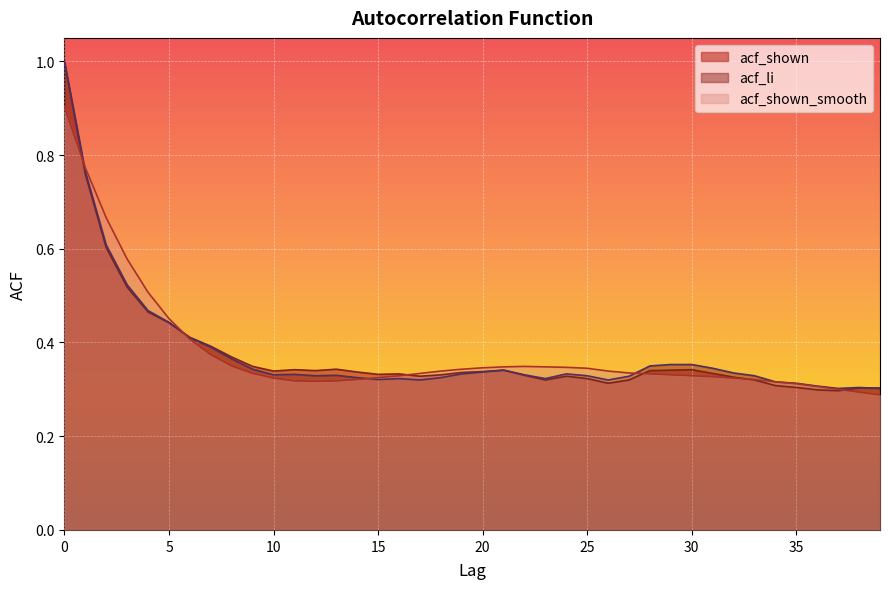

At which category does acf_li reach its first local peak?

11